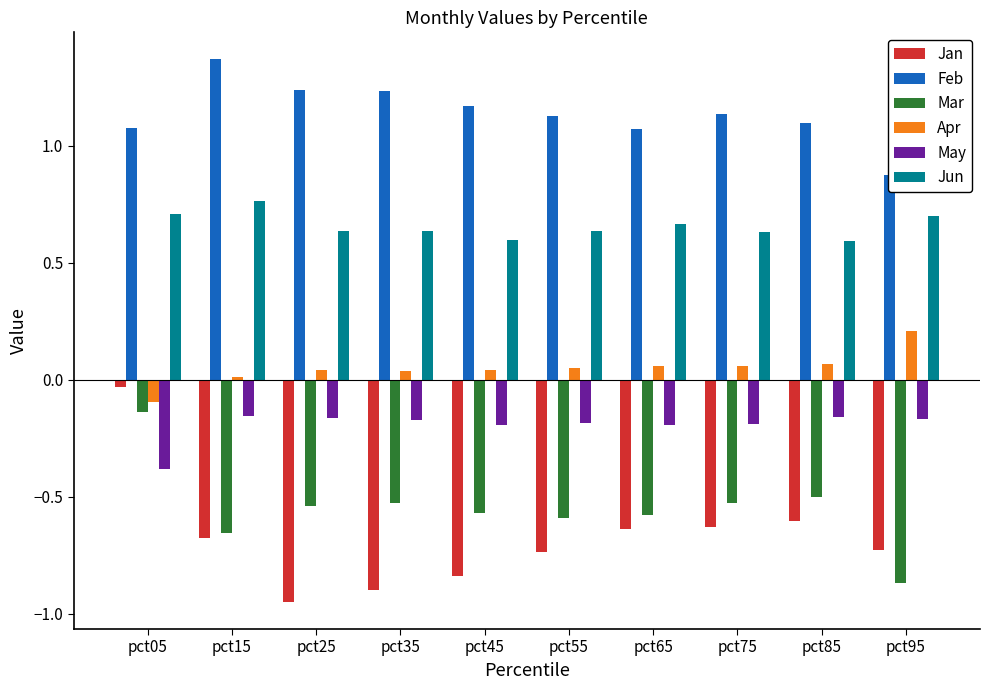

At which label does Jan reach its minimum?

pct25